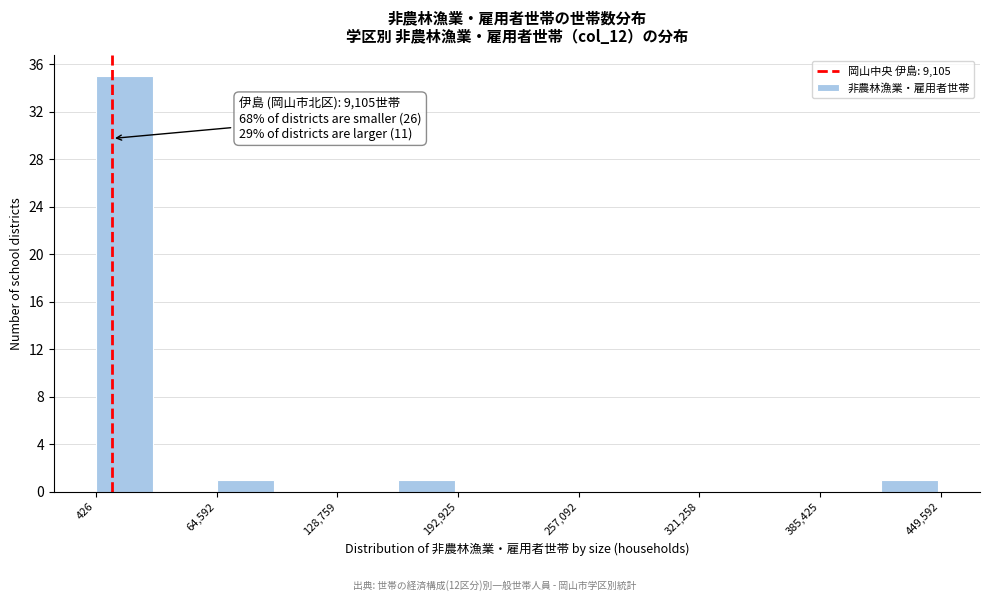

Read against the x-axis, roughly where is the centre of the tallest bar?

20000